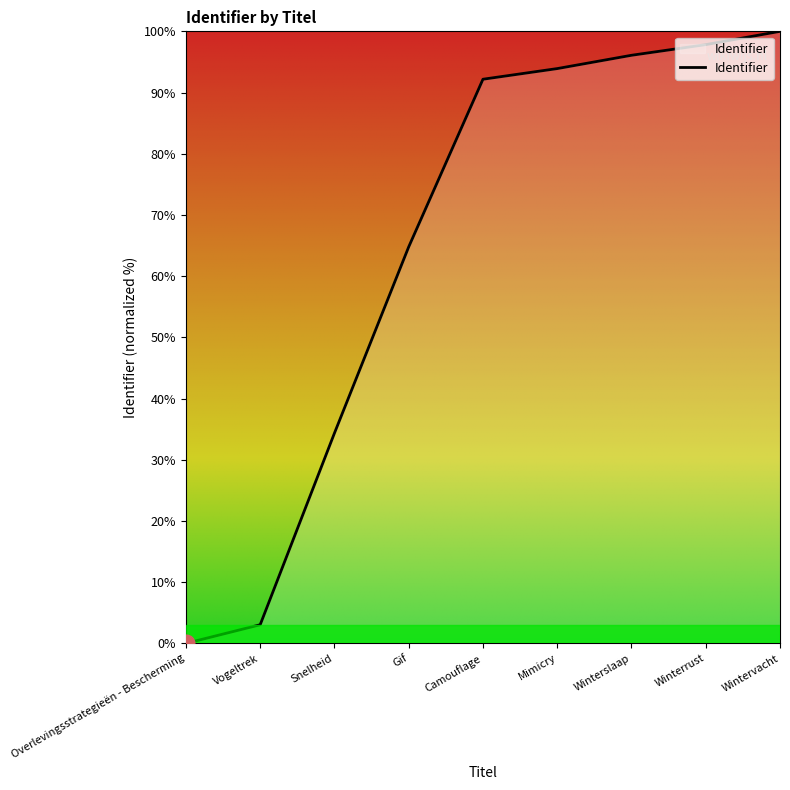

What is the change in value from Gif to Wintervacht?

+35.2